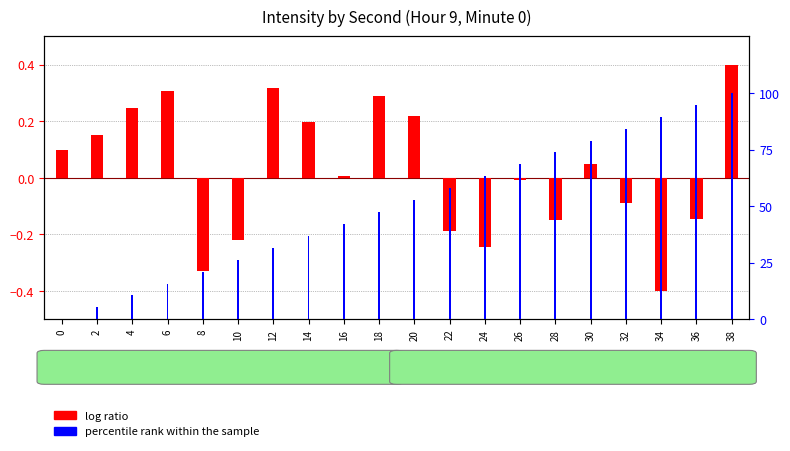

Reading left to right, extract all data points from this chart.

log ratio: 0=0.1	2=0.2	4=0.2	6=0.3	8=-0.3	10=-0.2	12=0.3	14=0.2	16=0.0	18=0.3	20=0.2	22=-0.2	24=-0.2	26=-0.0	28=-0.1	30=0.0	32=-0.1	34=-0.4	36=-0.1	38=0.4
percentile rank within the sample: 0=0.0	2=5.3	4=10.5	6=15.8	8=21.1	10=26.3	12=31.6	14=36.8	16=42.1	18=47.4	20=52.6	22=57.9	24=63.2	26=68.4	28=73.7	30=78.9	32=84.2	34=89.5	36=94.7	38=100.0